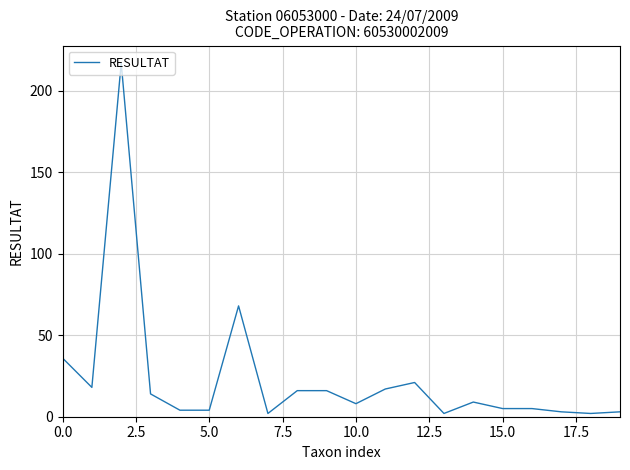

What is the greatest value displayed?

217